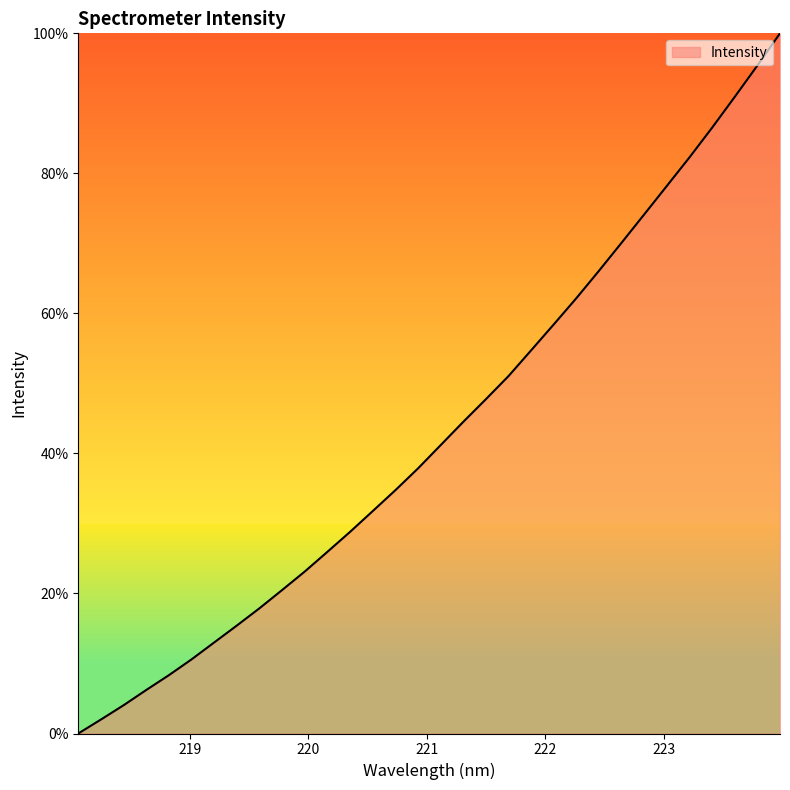

How many values are below 41?

16